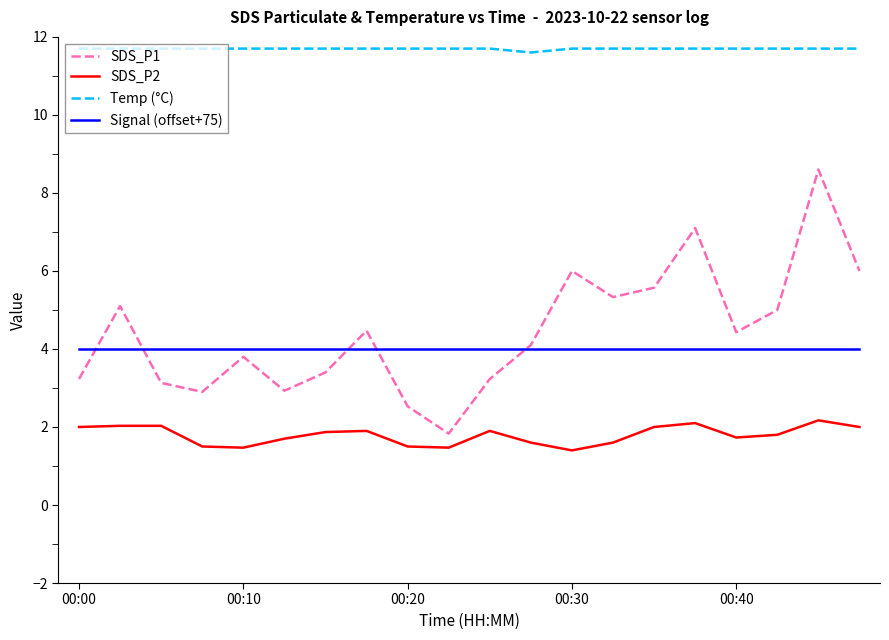

True or false: SDS_P1 and Temp (°C) intersect in this chart.

False